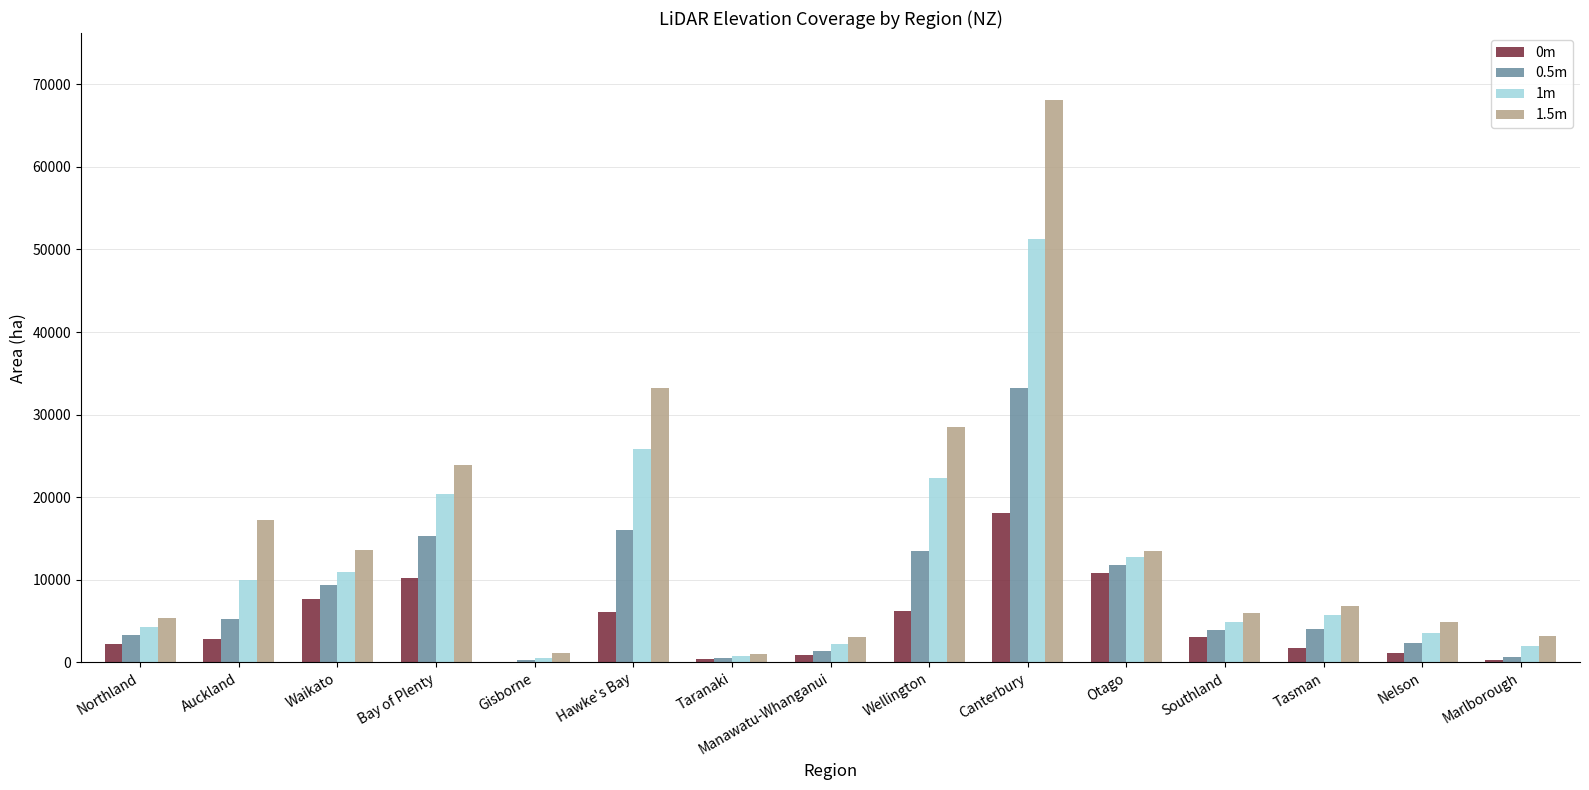

Which series has the largest total across all categories?

1.5m